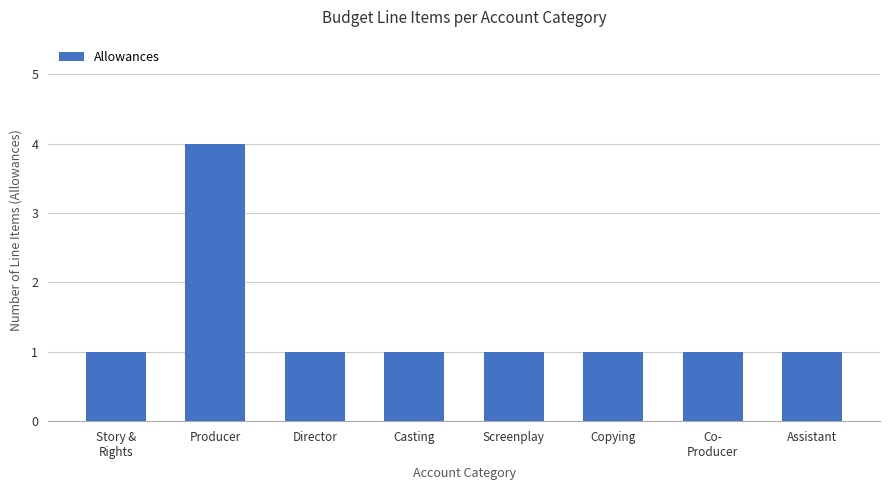

What is the smallest value displayed?

1